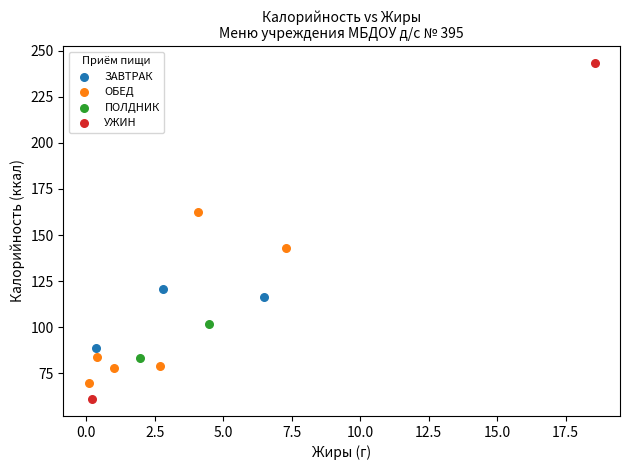

What are all the series names shown in the legend?

ЗАВТРАК, ОБЕД, ПОЛДНИК, УЖИН